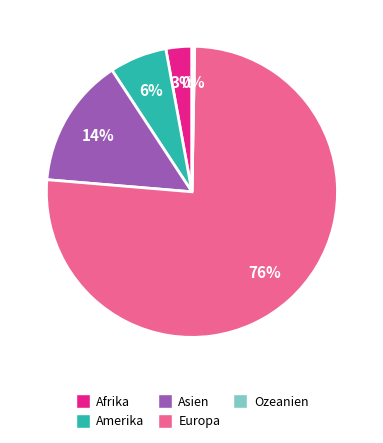

Between Asien and Amerika, which is larger?

Asien